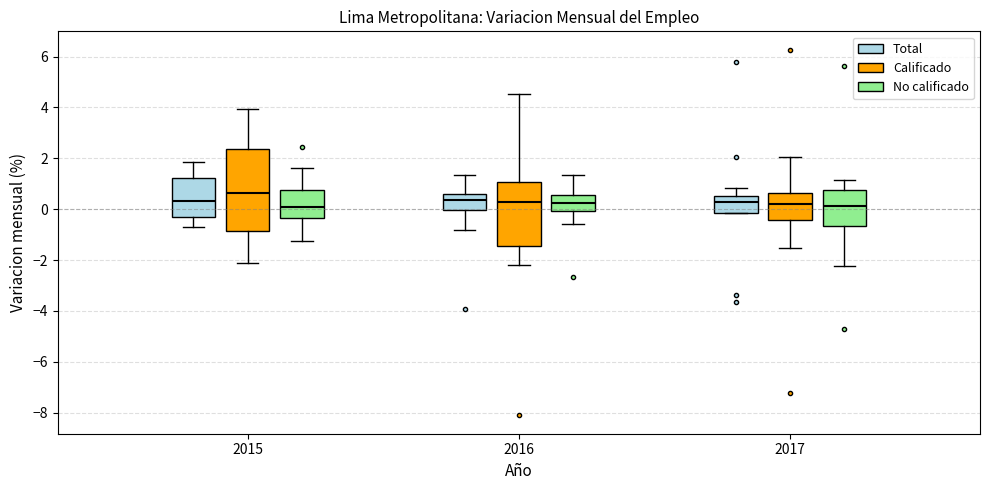

Comparing the boxes themselves (not the whiskers), which one is the tallest?

2015 (Calificado)